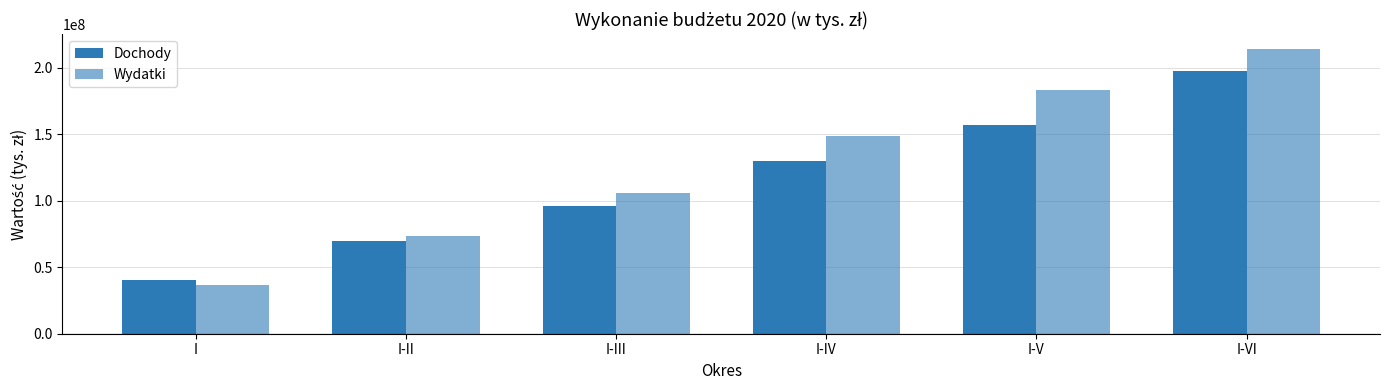

Rank the categories by Dochody value from highest to lowest.

I-VI, I-V, I-IV, I-III, I-II, I